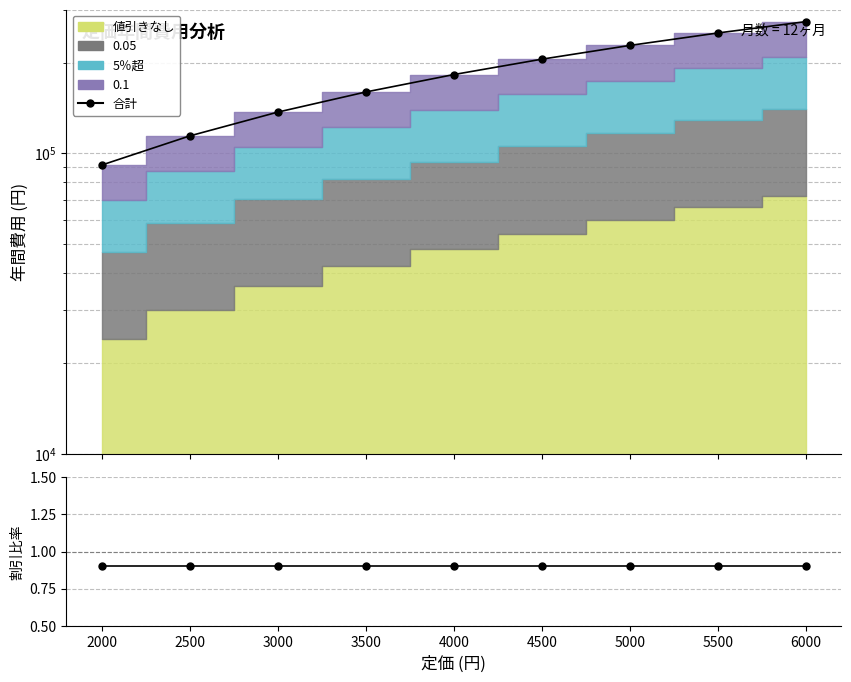

The 0.1 / 値引きなし series shows 0.9 at 3000. True or false?

True